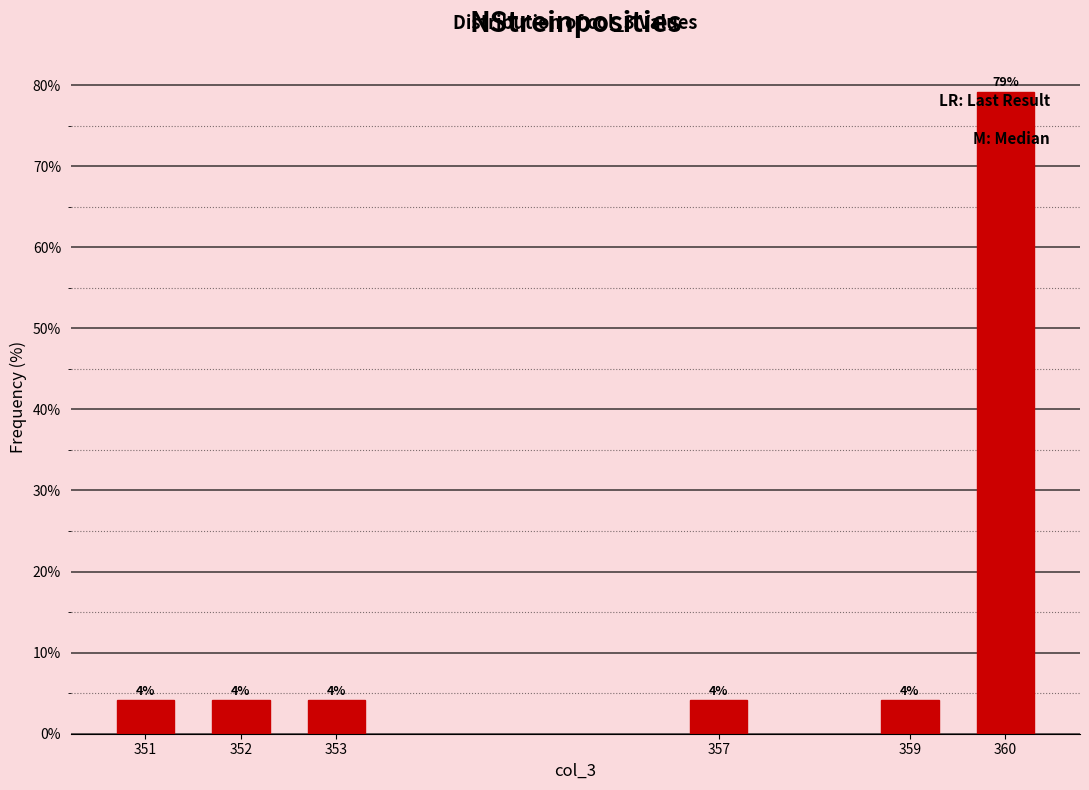

Are the bars horizontal?

No